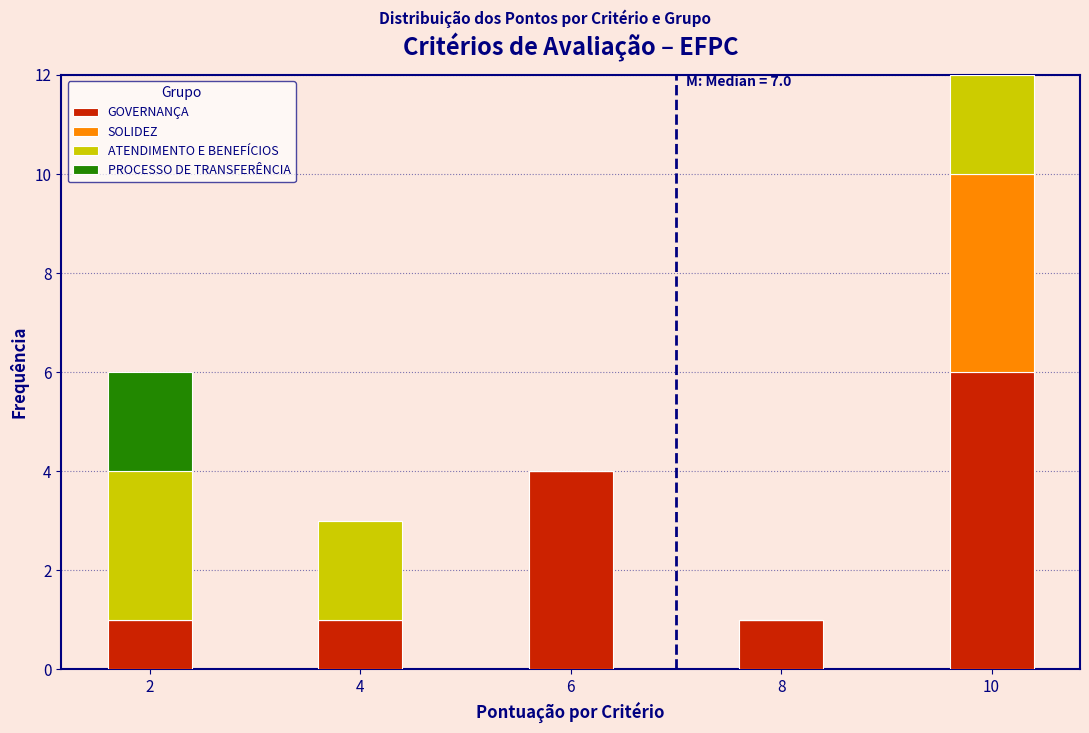

Reading left to right, transcribe the values for GOVERNANÇA.

2=1	4=1	6=4	8=1	10=6